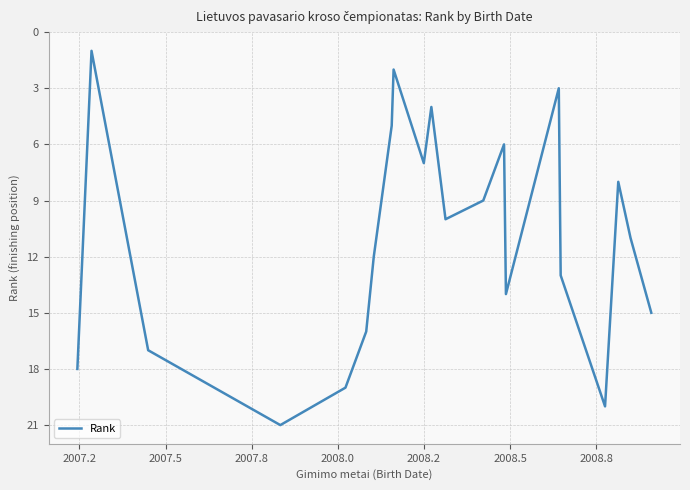

What is the sum of all values?

231